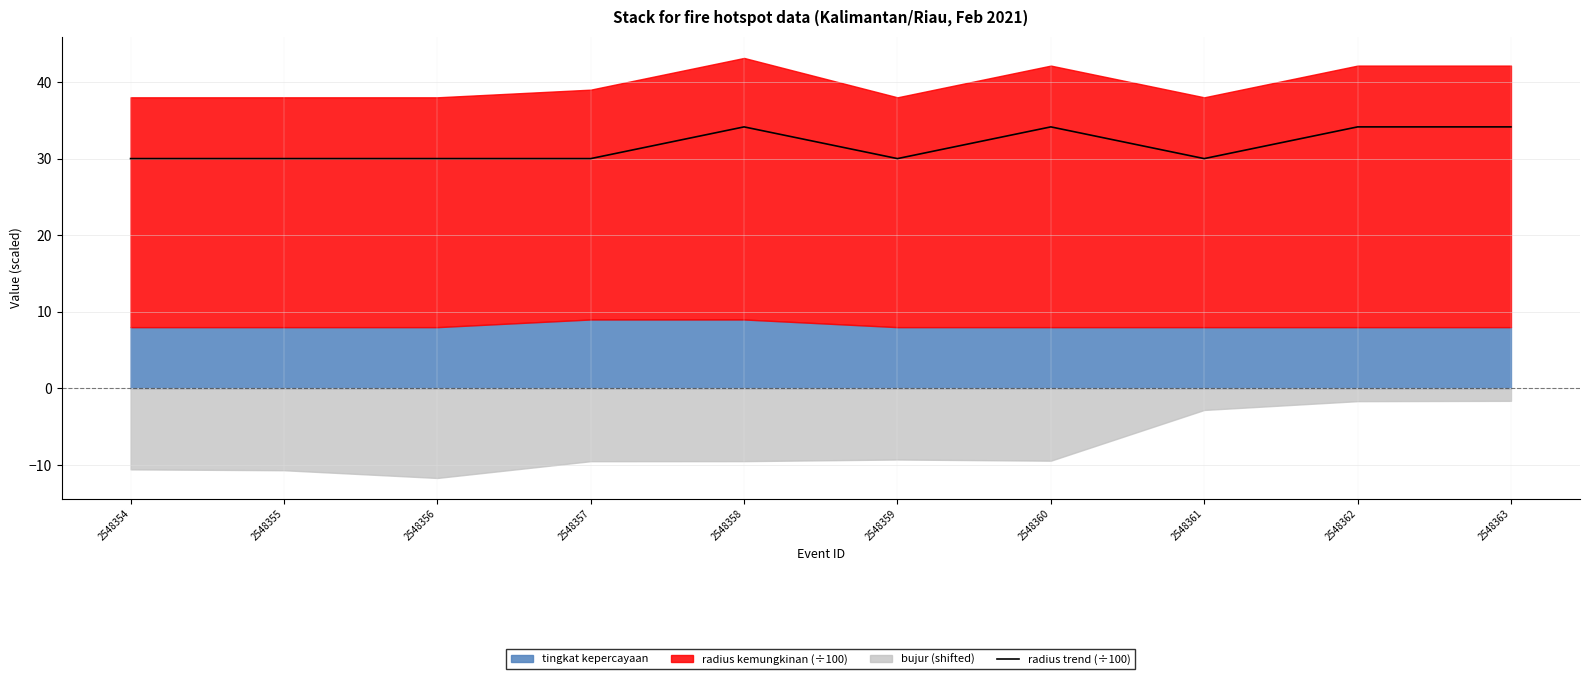

Rank the categories by value from lowest to highest.

2548354, 2548355, 2548356, 2548357, 2548359, 2548361, 2548358, 2548360, 2548362, 2548363